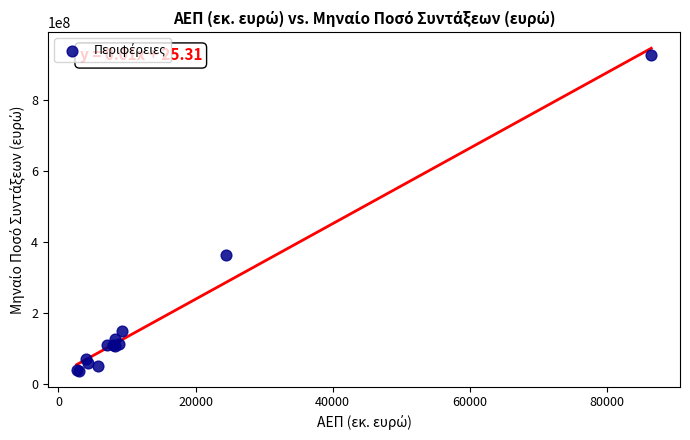

What Y value in the scatter plot is closest to 481362086?

362260877.6